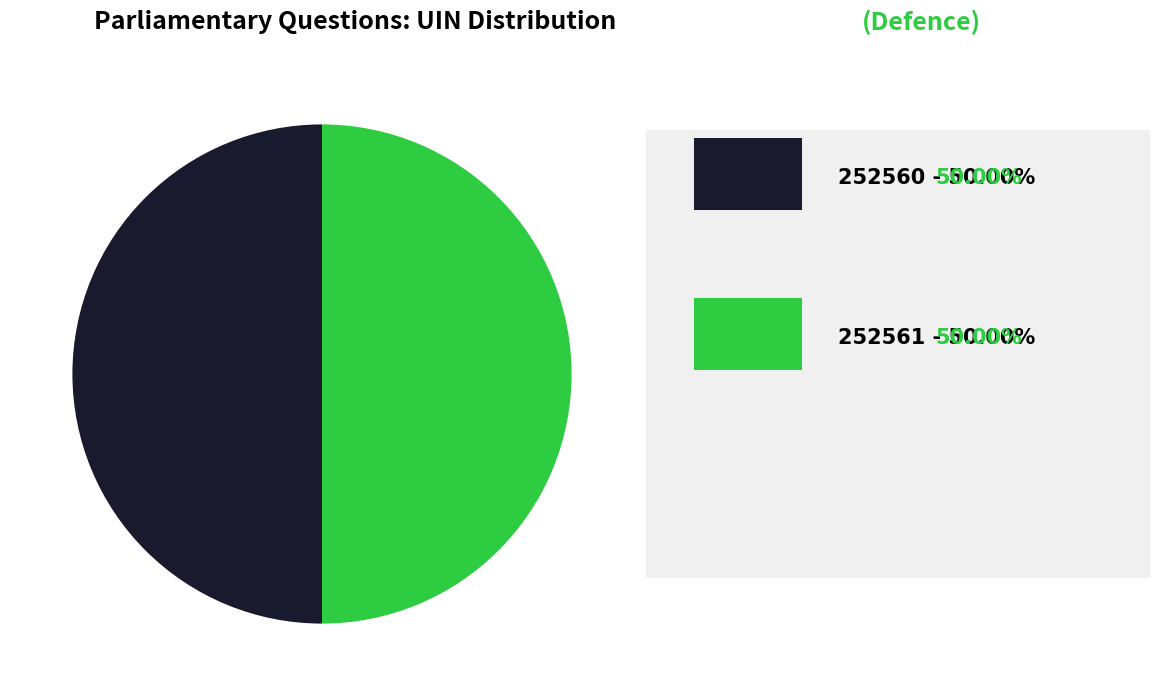

Which slice is the largest?

252561